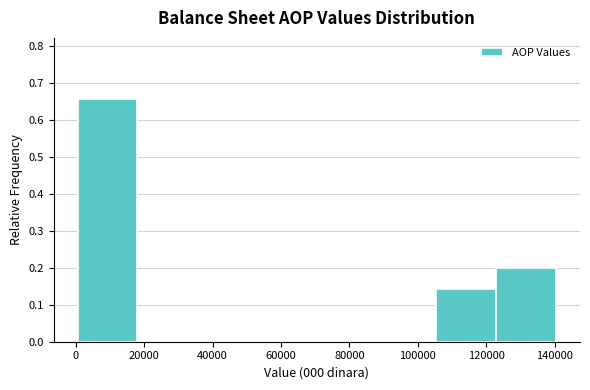

Reading left to right, list every bar in this chart as the range it spans on the x-axis followed by its height. Neither the bar edges nor the heights are printed on the chart, so give them approximately, as read against the axes.

0 to 18000: 0.66
18000 to 36000: 0
36000 to 54000: 0
54000 to 70000: 0
70000 to 88000: 0
88000 to 106000: 0
106000 to 122000: 0.14
122000 to 140000: 0.20